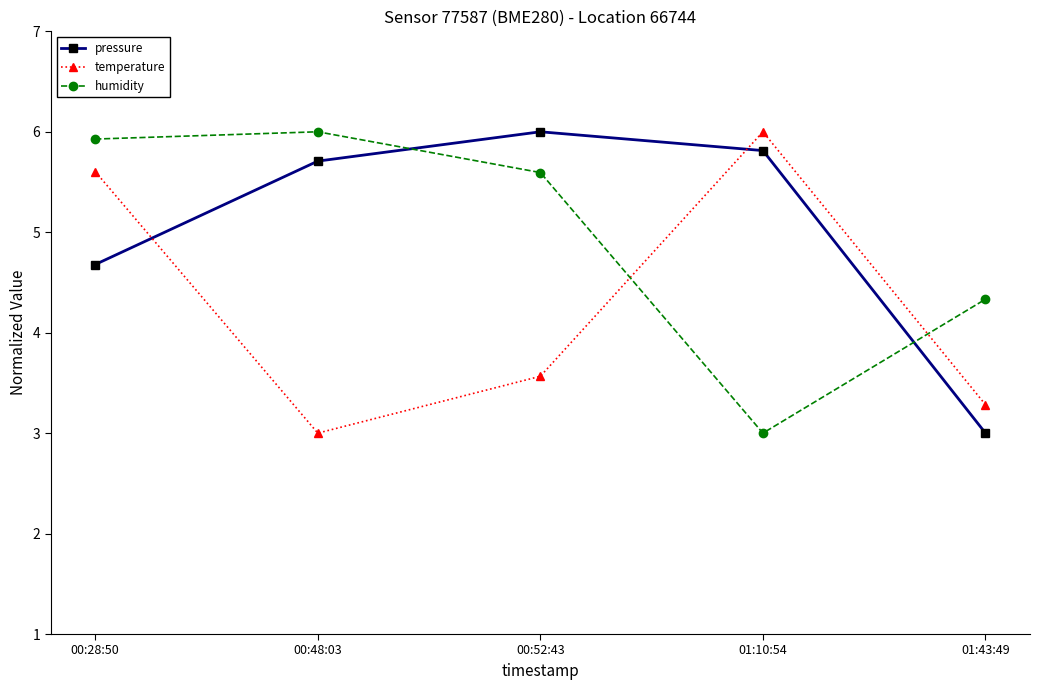

Rank the categories by humidity value from highest to lowest.

00:48:03, 00:28:50, 00:52:43, 01:43:49, 01:10:54